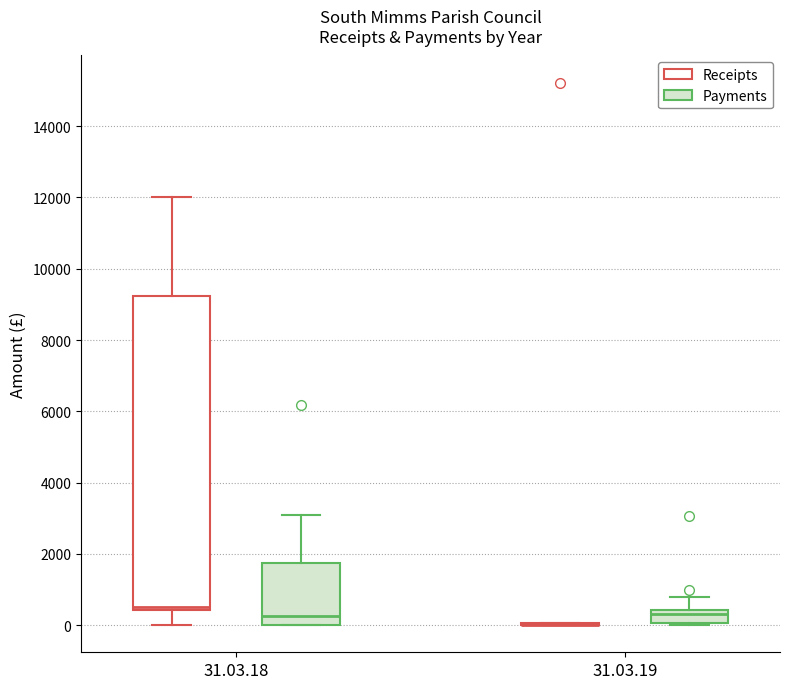

Where does the upper whisker of the box for 31.03.18 (Receipts) end on the y-axis? The values are not printed on the chart, so give them approximately, as read against the axis.

12000